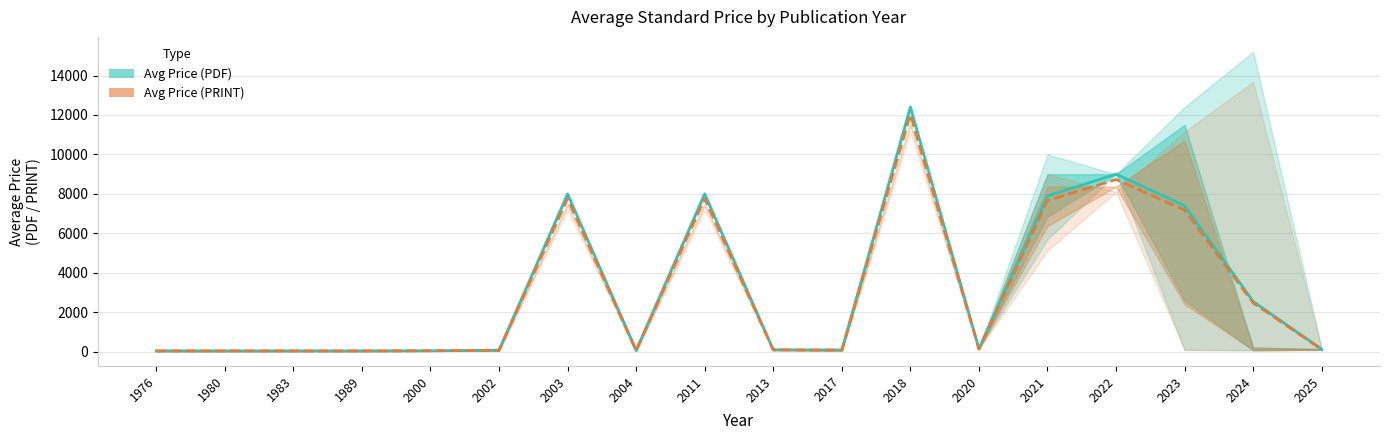

At 2000, list the series in order from smallest to largest.

Avg Price (PRINT), Avg Price (PDF)